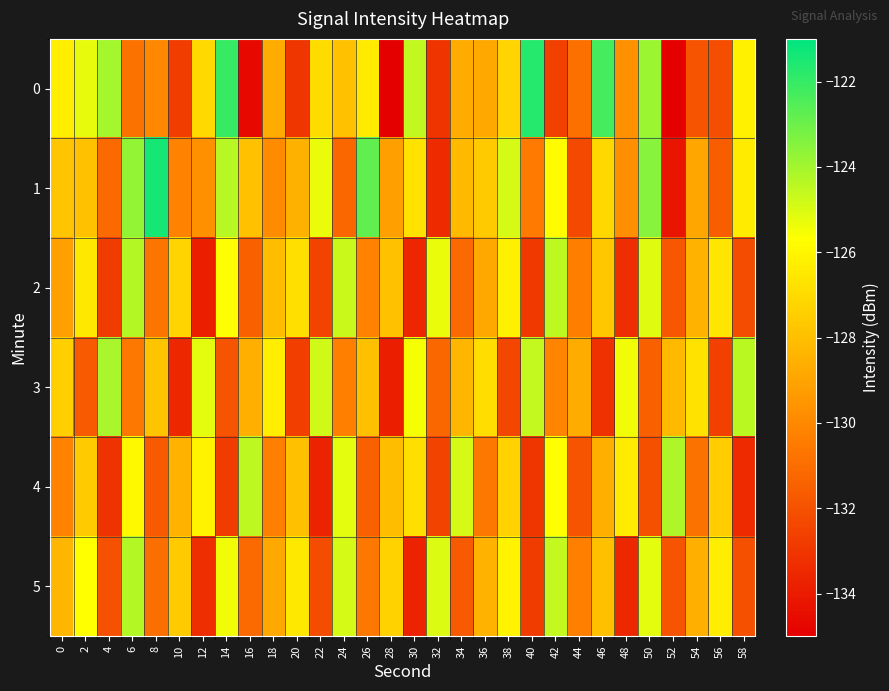

What is the smallest value displayed?

-135.0